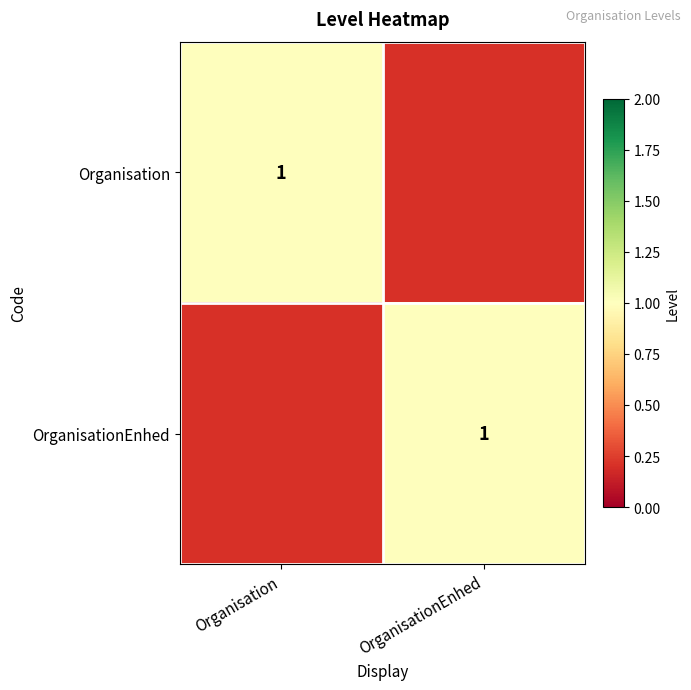

True or false: OrganisationEnhed has a value of 2 at OrganisationEnhed.

False